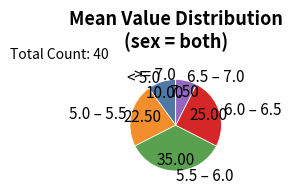

Do 5.5 – 6.0 and < 5.0 together represent more than half of the pie?

No